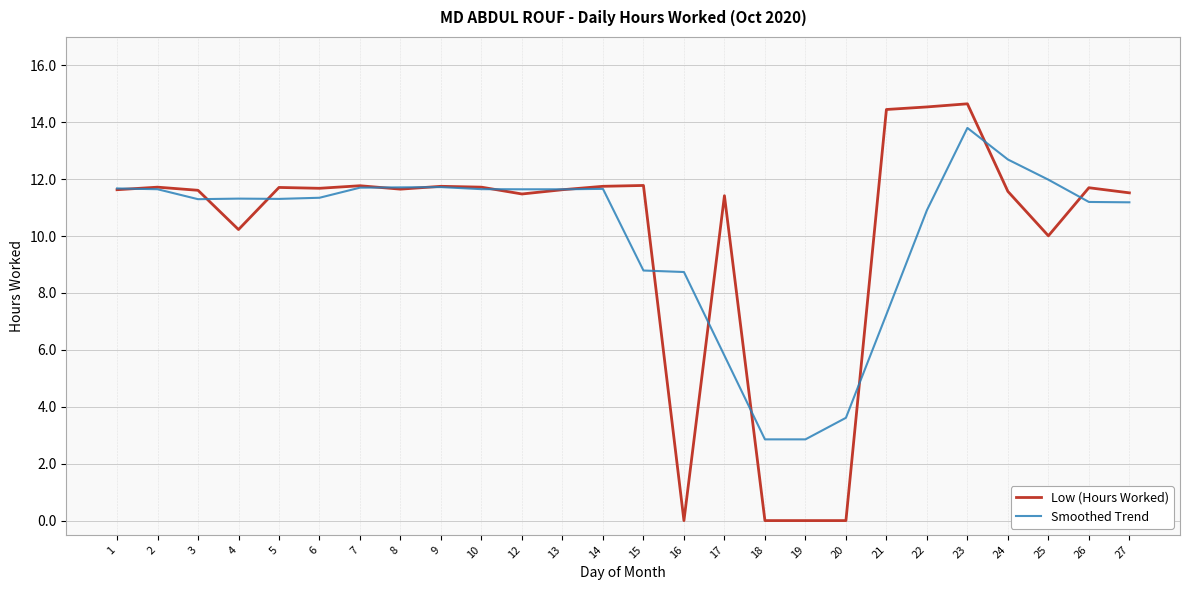

Rank the series by their maximum value, from highest to lowest.

Low (Hours Worked), Smoothed Trend